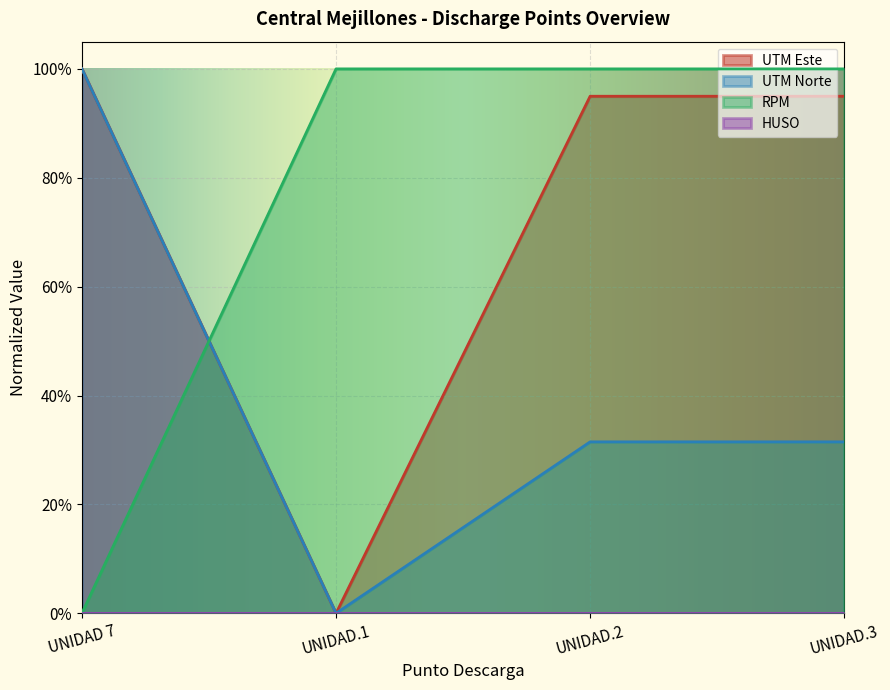

The value of UTM Norte at UNIDAD.1 is 0.0. True or false?

True